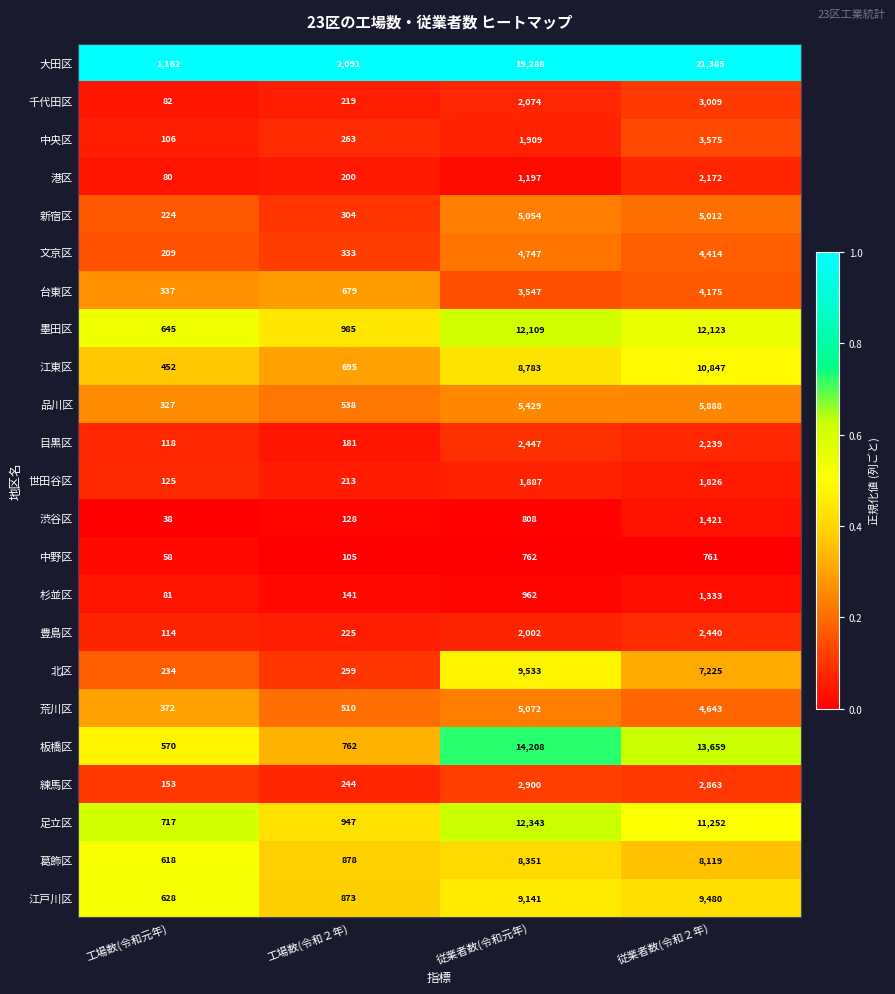

At 従業者数(令和２年), list the series in order from smallest to largest.

中野区, 杉並区, 渋谷区, 世田谷区, 港区, 目黒区, 豊島区, 練馬区, 千代田区, 中央区, 台東区, 文京区, 荒川区, 新宿区, 品川区, 北区, 葛飾区, 江戸川区, 江東区, 足立区, 墨田区, 板橋区, 大田区